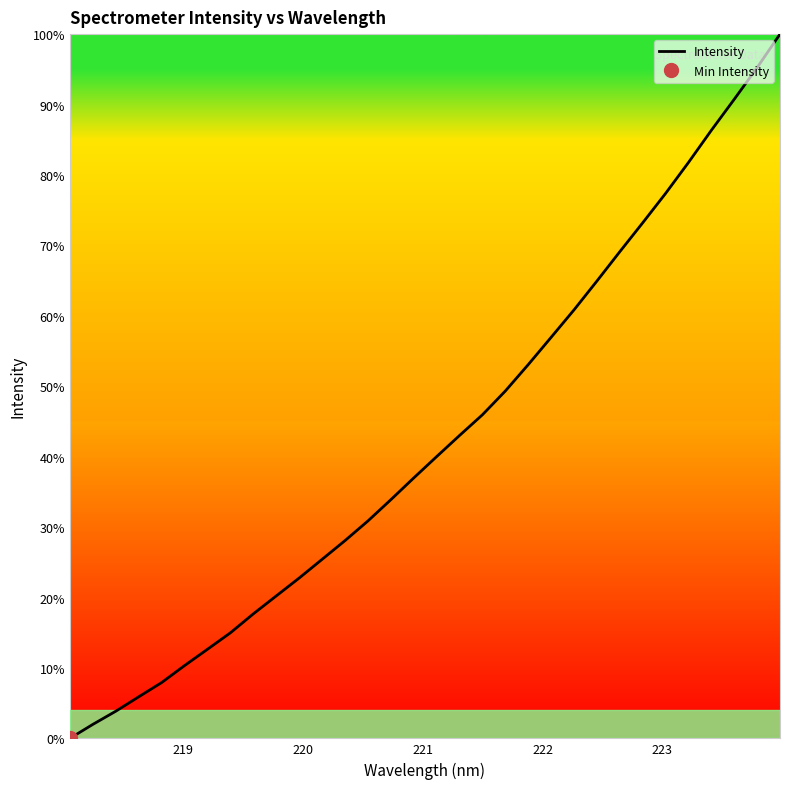

How many lines are shown in the chart?

1